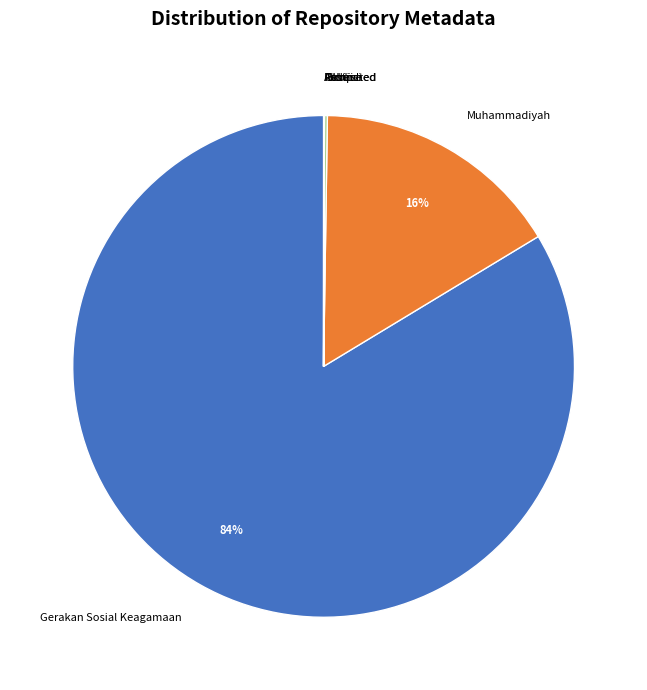

What percentage is the Gerakan Sosial Keagamaan slice, to the nearest percent?

84%